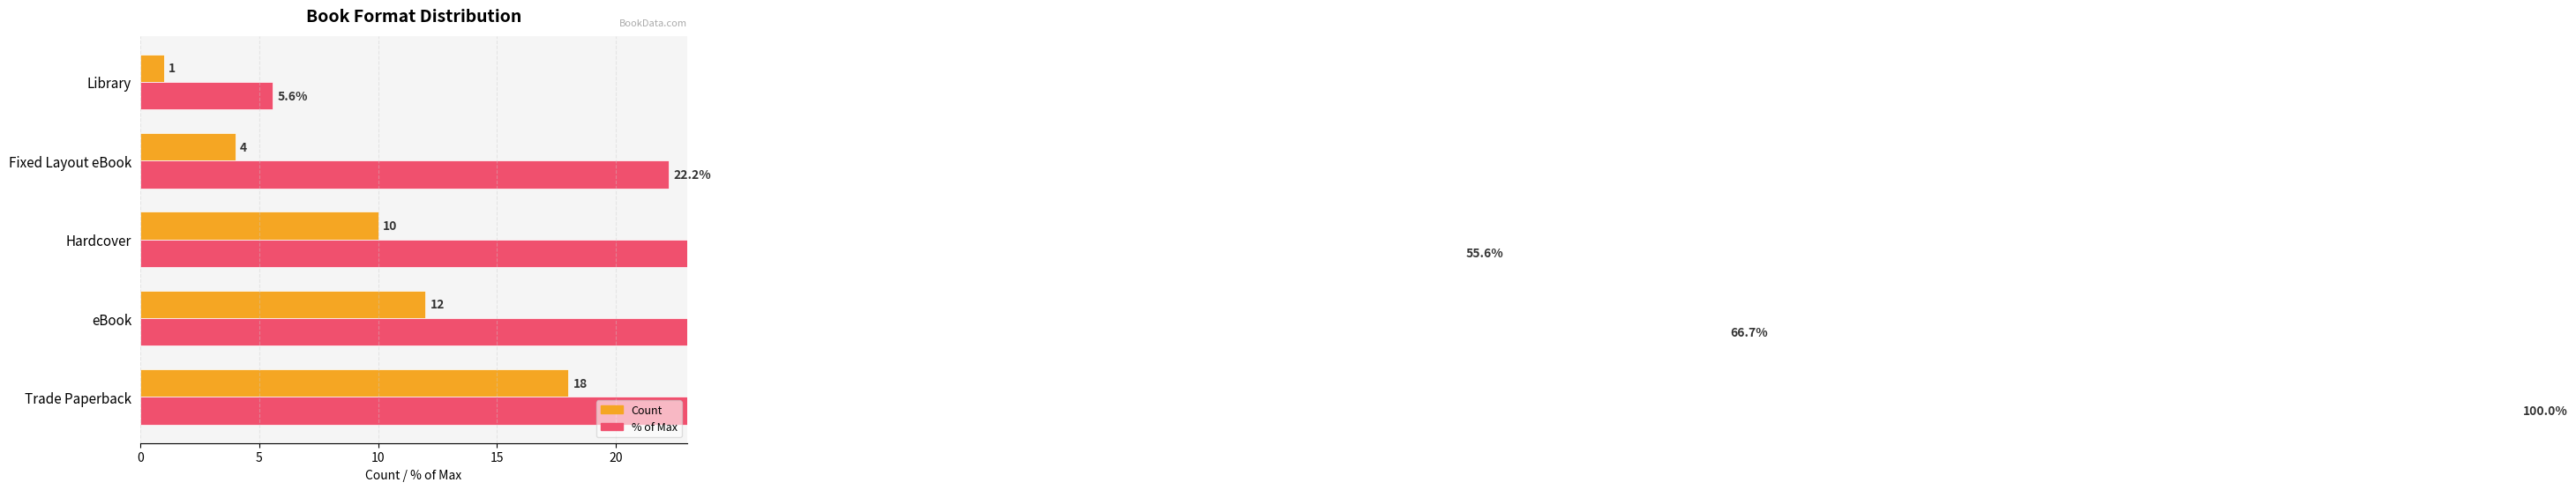

What is the difference between the % of Max values at eBook and Fixed Layout eBook?

44.4